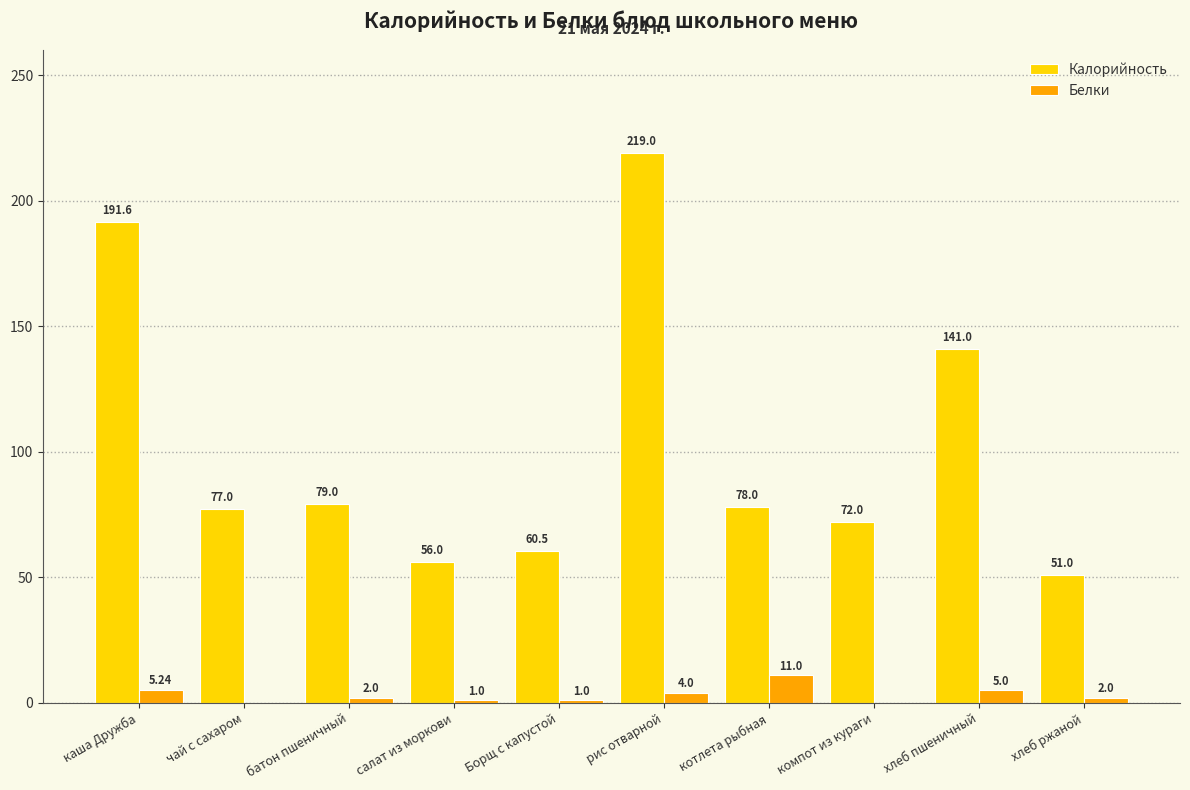

Between каша Дружба and батон пшеничный, which series saw the biggest shift?

Калорийность